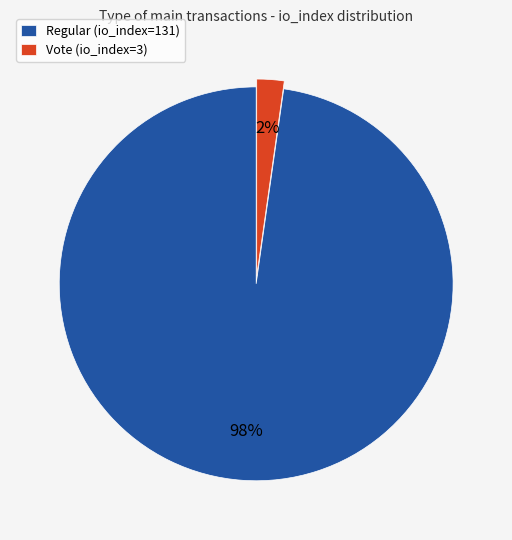

Does Regular (io_index=131) represent more than half of the total?

Yes